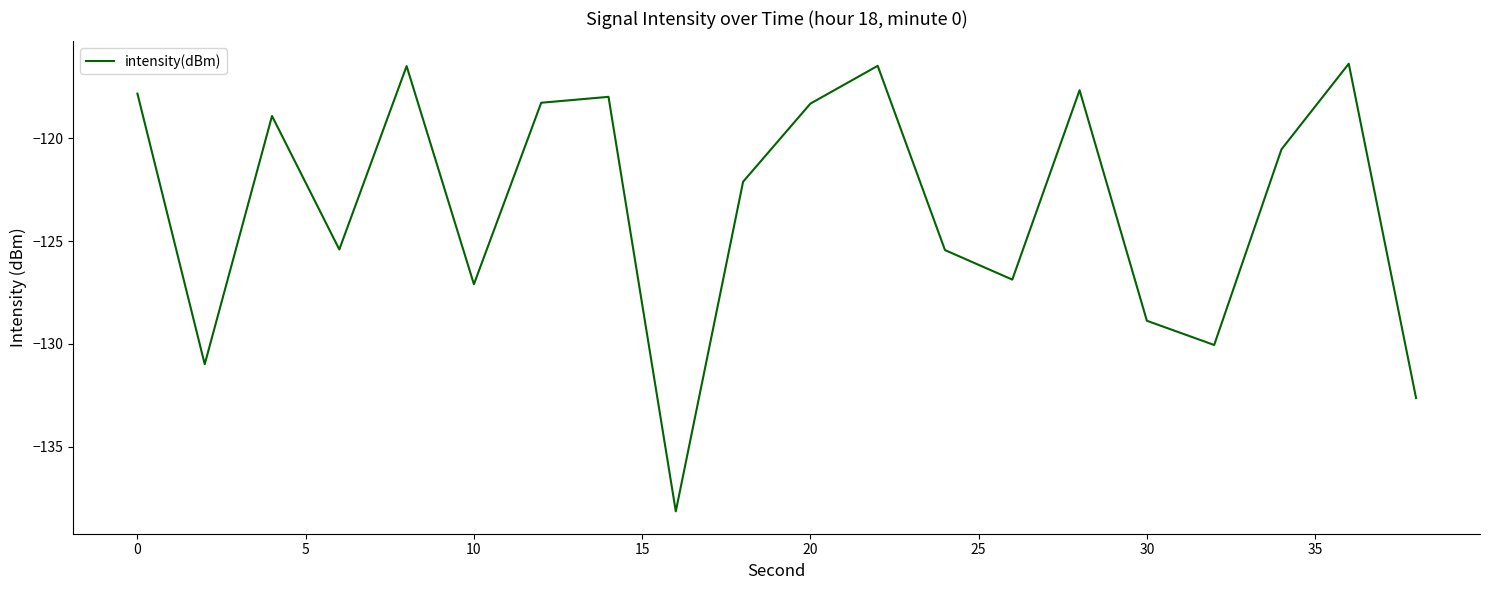

What is the difference between the maximum and minimum values?

21.8